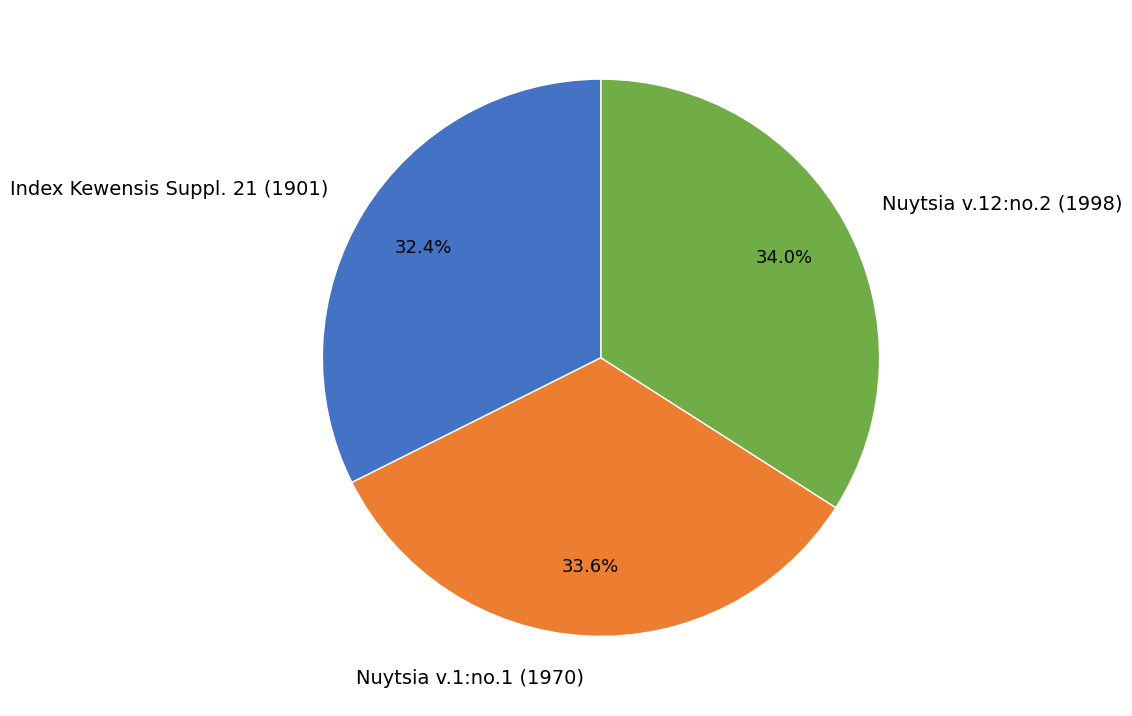

True or false: Nuytsia v.12:no.2 (1998) accounts for 39% of the total.

False